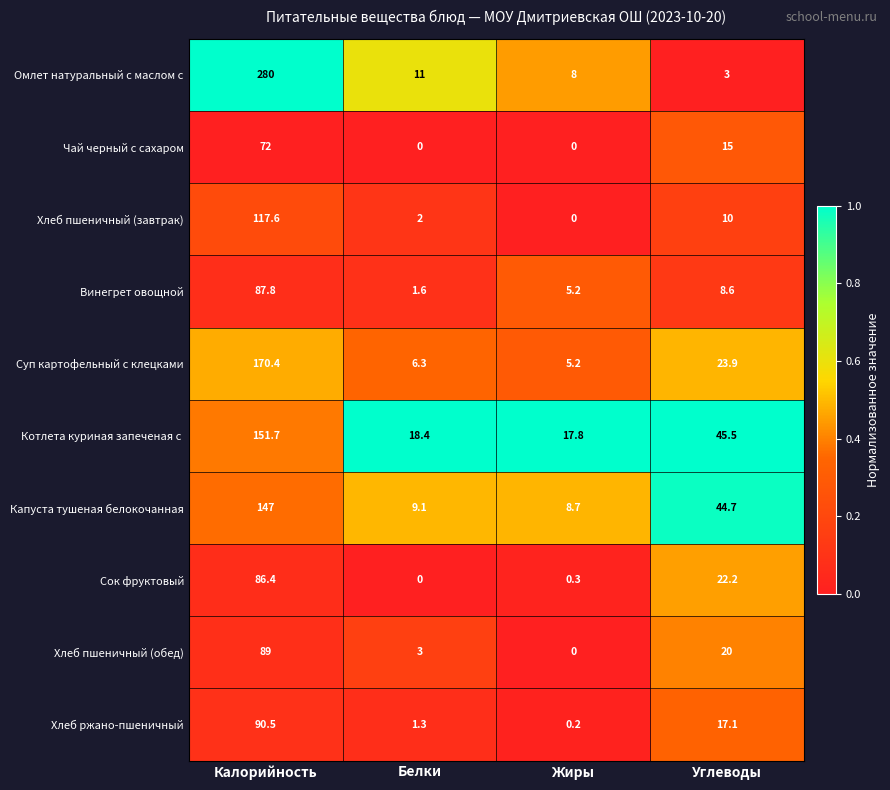

What is the average value of the Омлет натуральный с маслом с series?

75.5